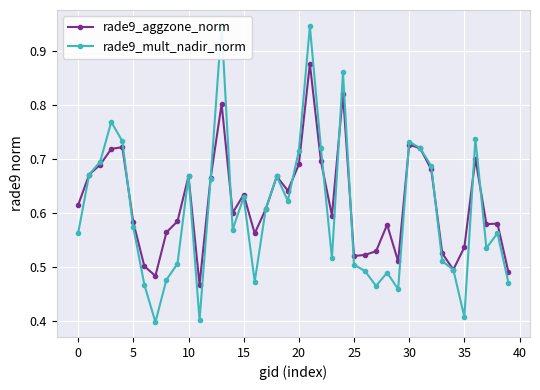

Which series has the widest spread of values?

rade9_mult_nadir_norm